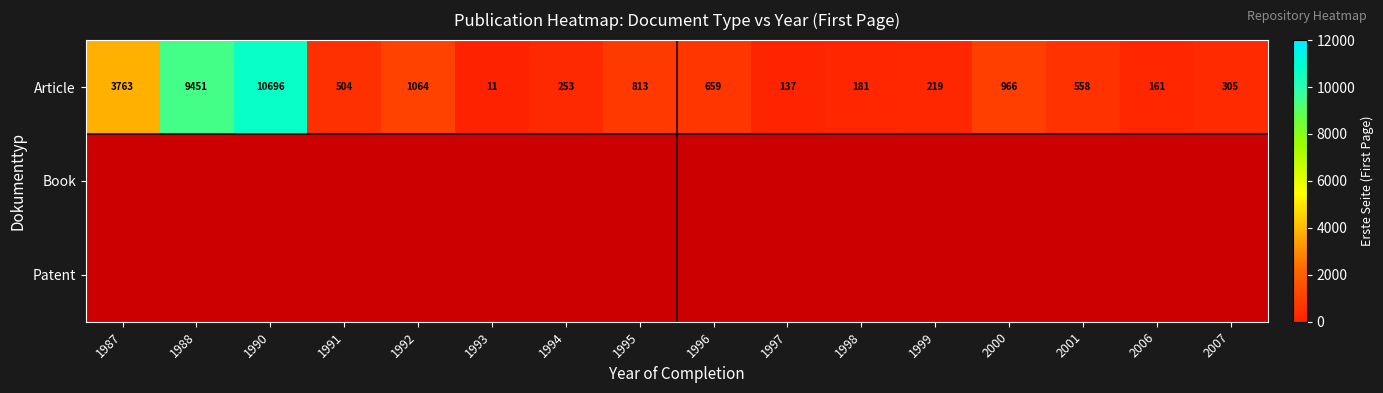

At which category does the chart reach its minimum across all series?

1993